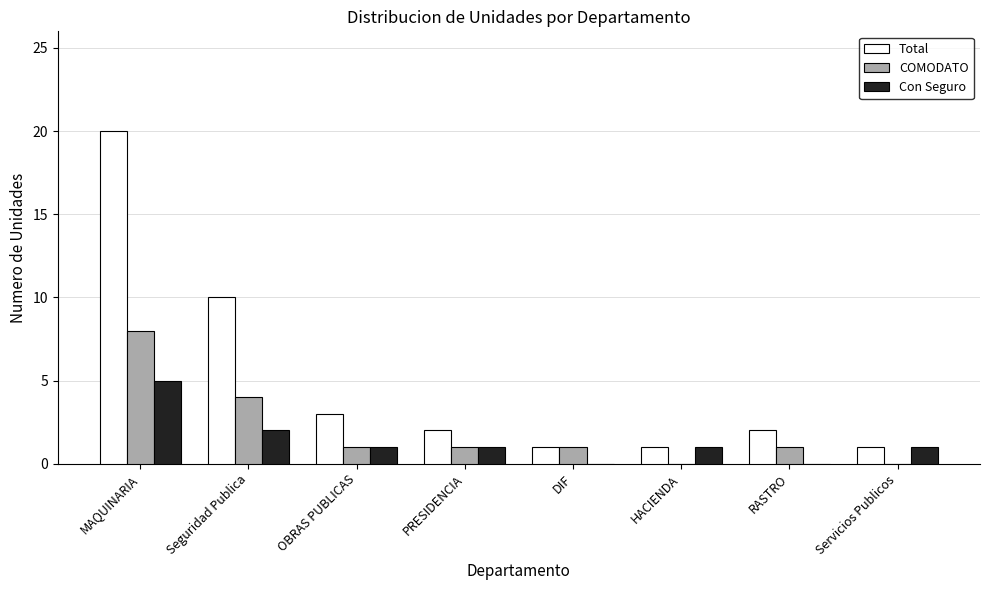

At which label is COMODATO closest to 4?

Seguridad Publica